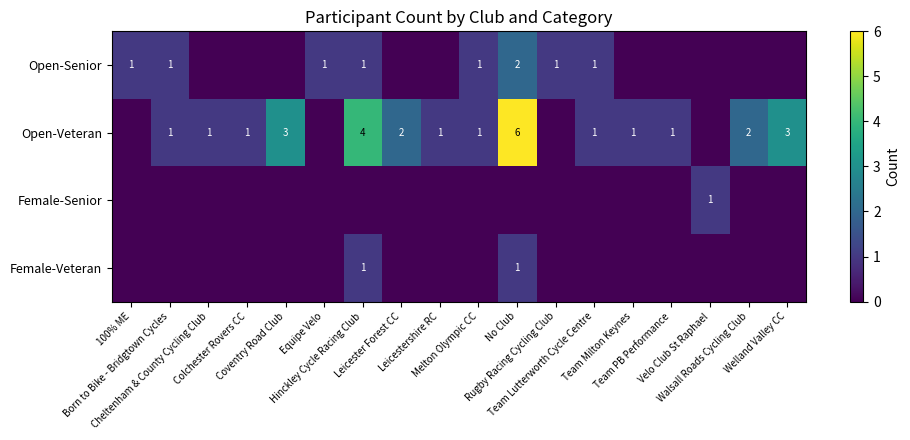

How many distinct data groups are displayed?

4